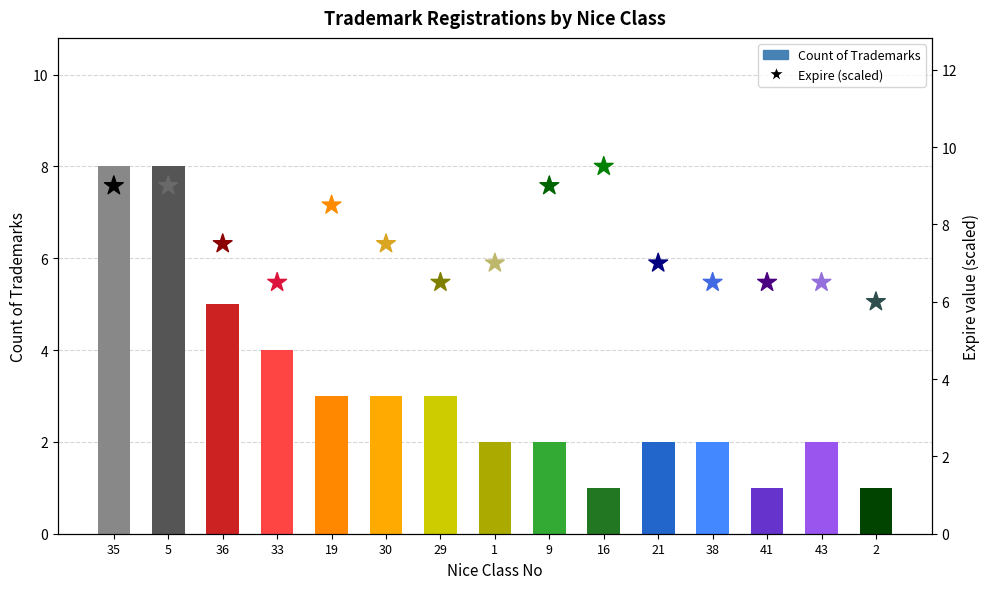

What is the total value across all series at 21?

9.0